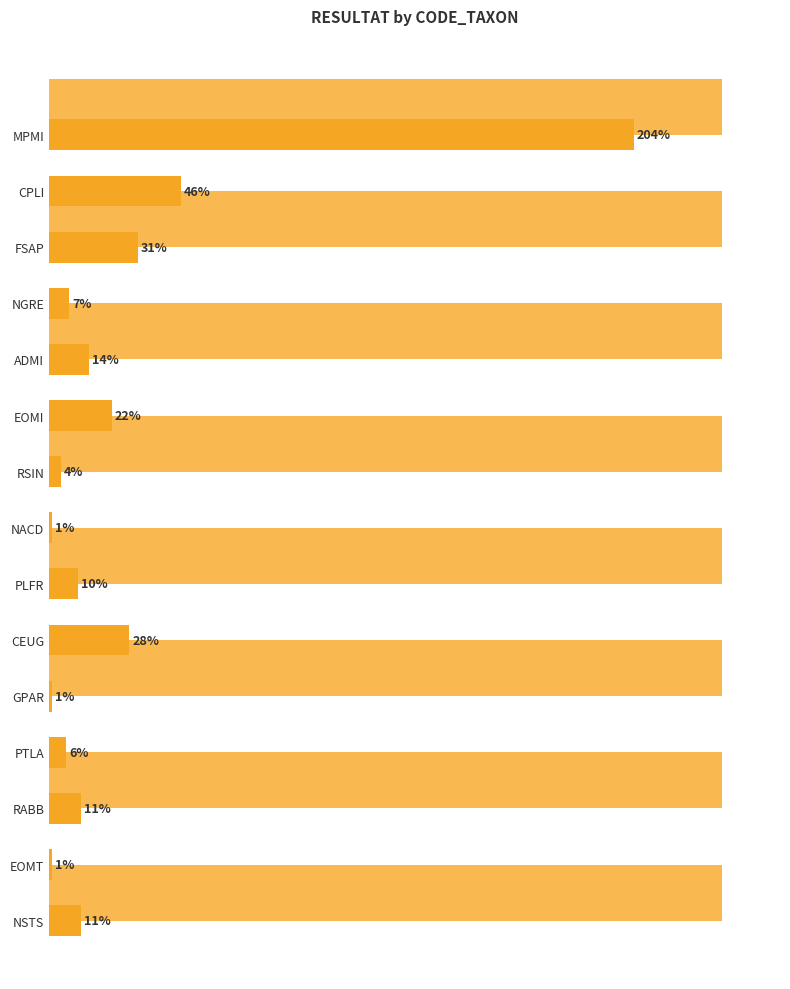

What is the difference between the maximum and minimum values?

203